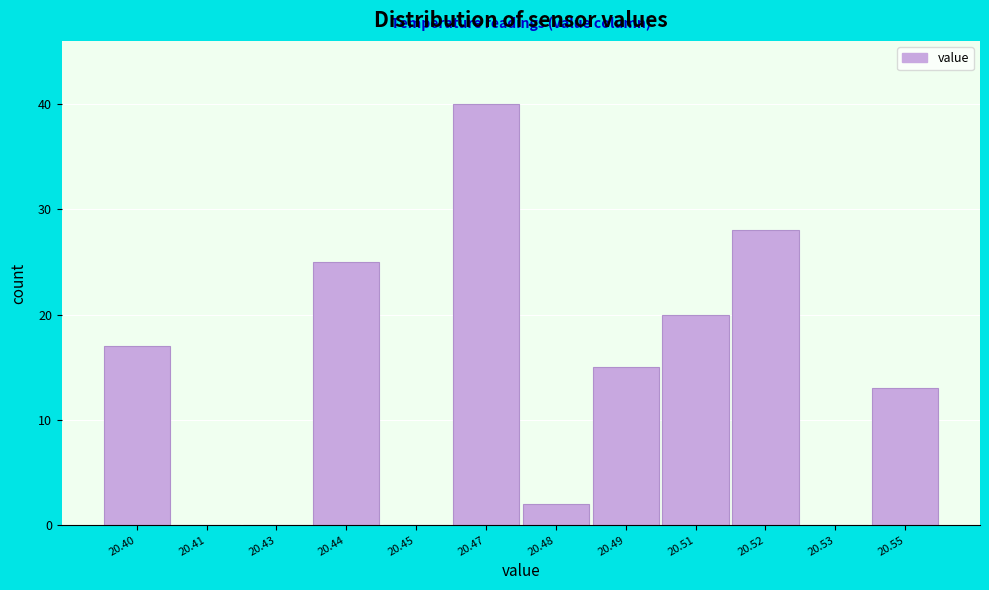

Reading left to right, what are all the values shown in this chart?

20.40=17	20.41=0	20.43=0	20.44=25	20.45=0	20.47=40	20.48=2	20.49=15	20.51=20	20.52=28	20.53=0	20.55=13